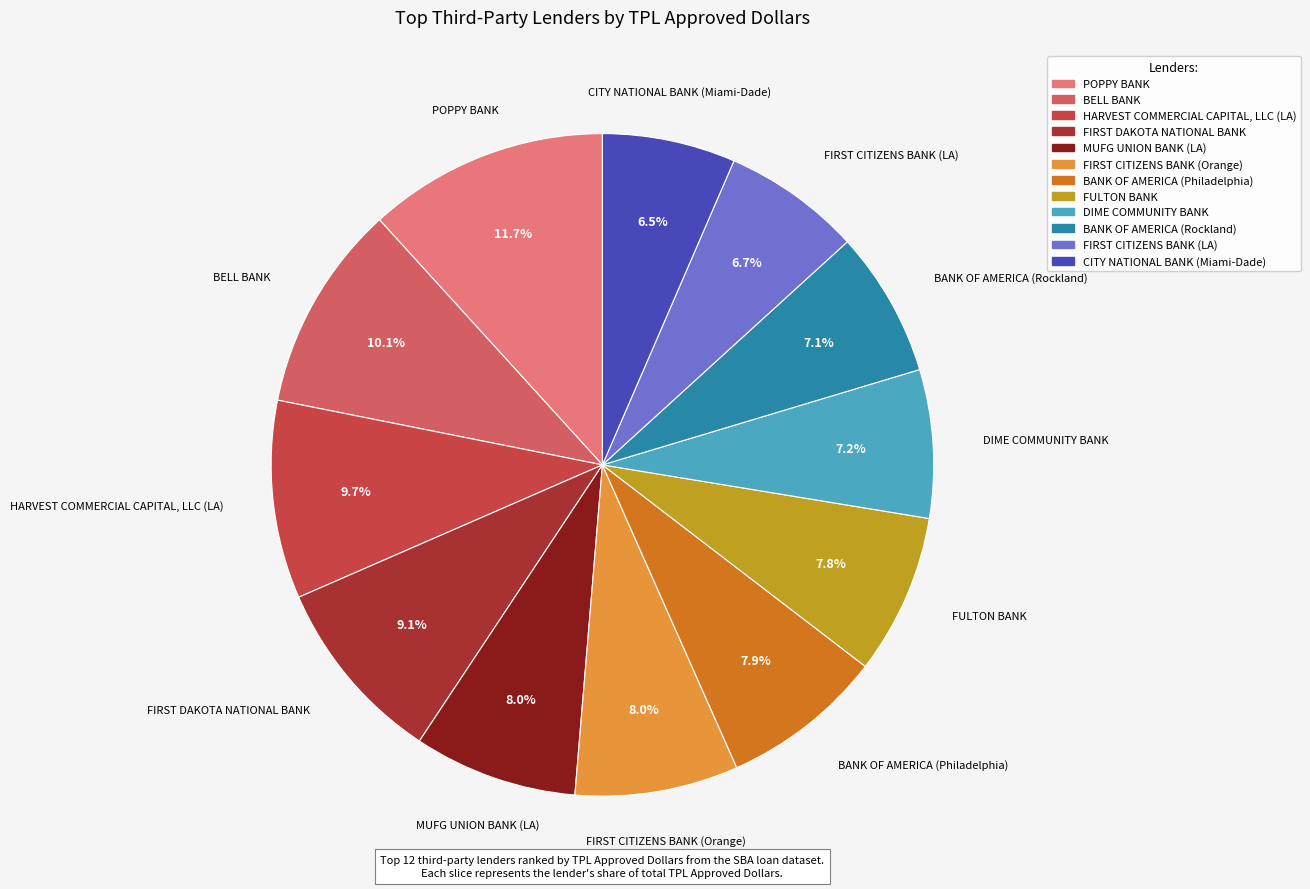

Is it true that HARVEST COMMERCIAL CAPITAL, LLC (LA) is 19% of the pie?

False